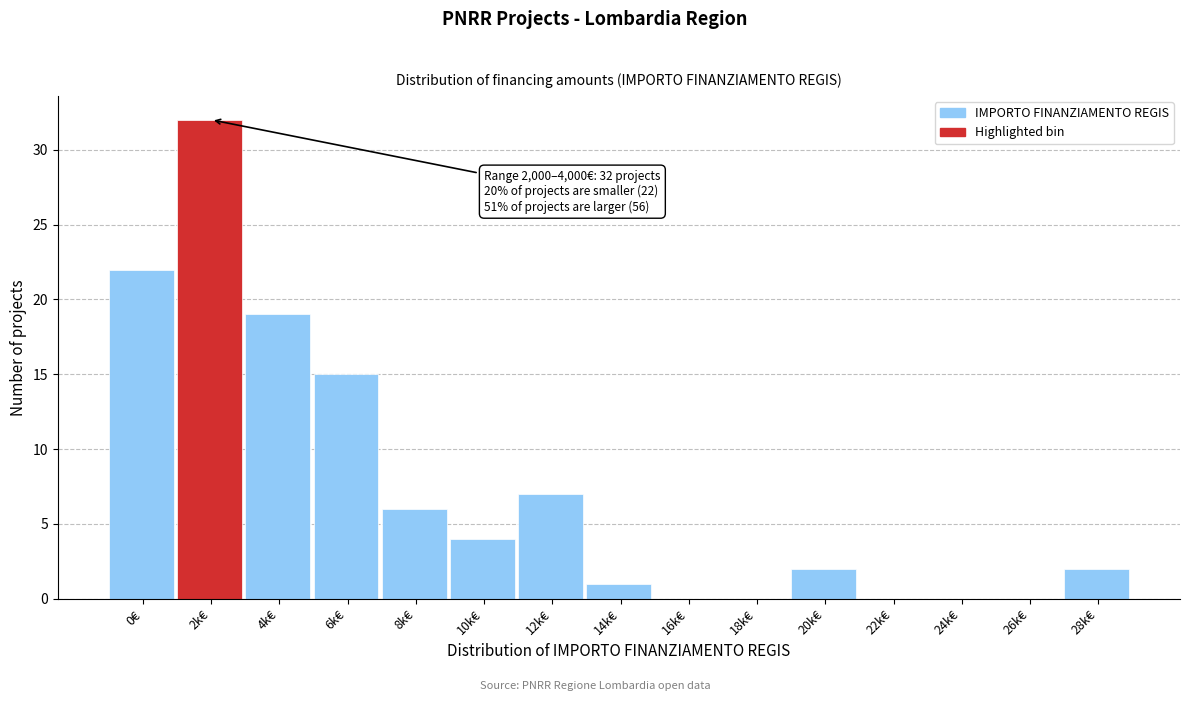

Reading left to right, transcribe all the data shown in this chart.

0€=22	2k€=32	4k€=19	6k€=15	8k€=6	10k€=4	12k€=7	14k€=1	16k€=0	18k€=0	20k€=2	22k€=0	24k€=0	26k€=0	28k€=2